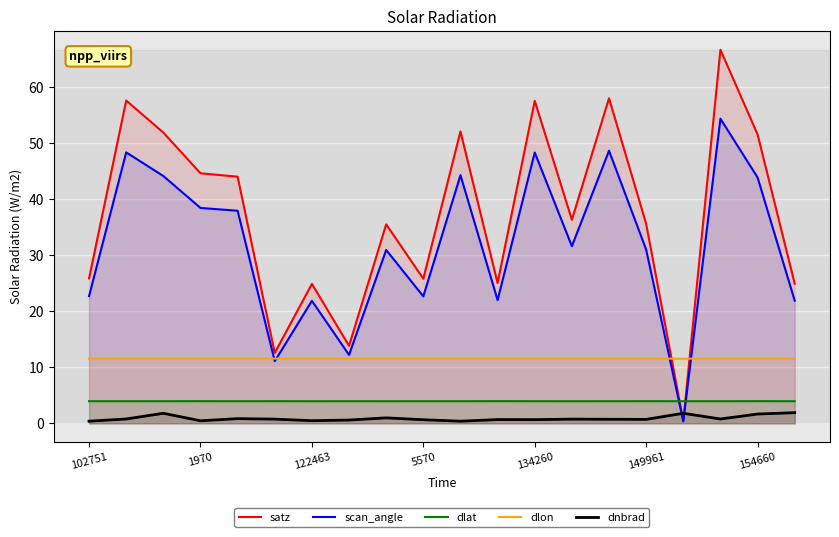

Which series has the largest total across all categories?

satz